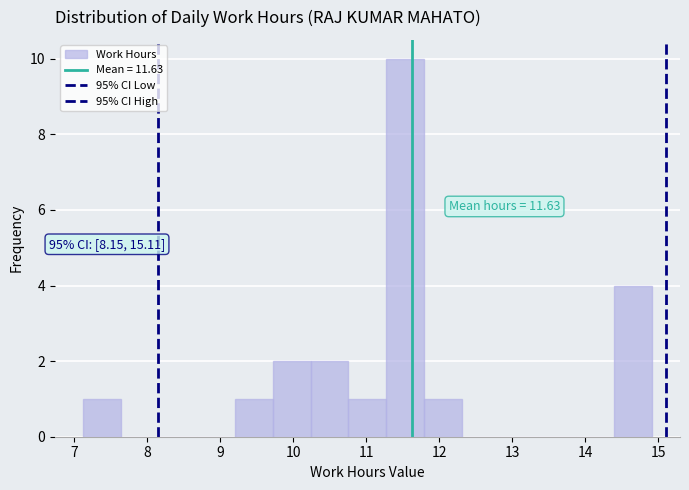

Which range on the x-axis has the tallest bar?

11.3 to 11.8